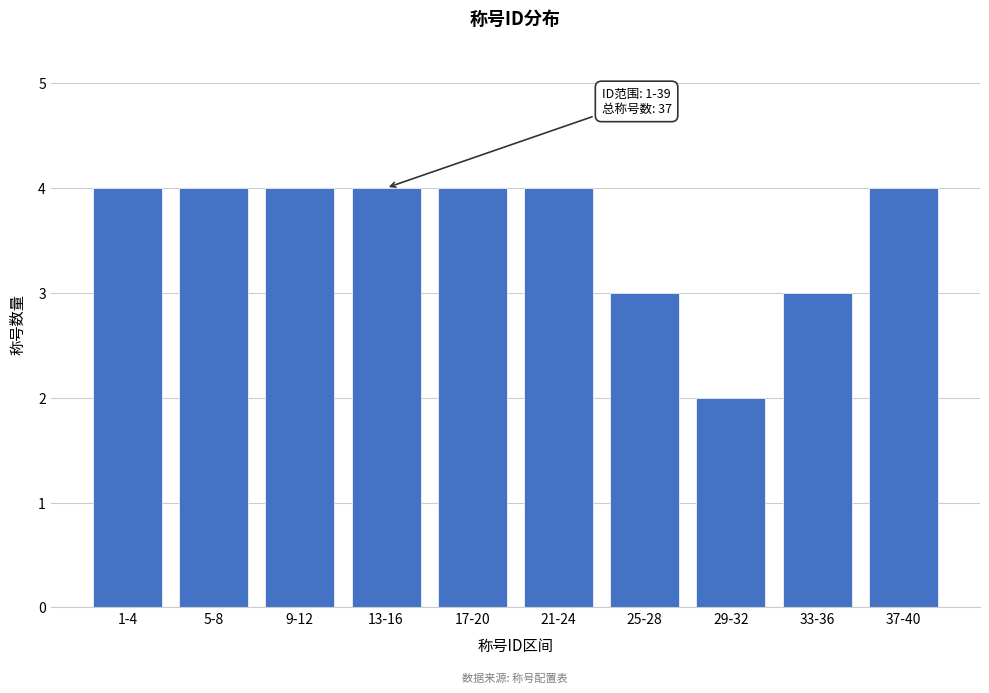

Reading left to right, transcribe all the data shown in this chart.

1-4=4	5-8=4	9-12=4	13-16=4	17-20=4	21-24=4	25-28=3	29-32=2	33-36=3	37-40=4